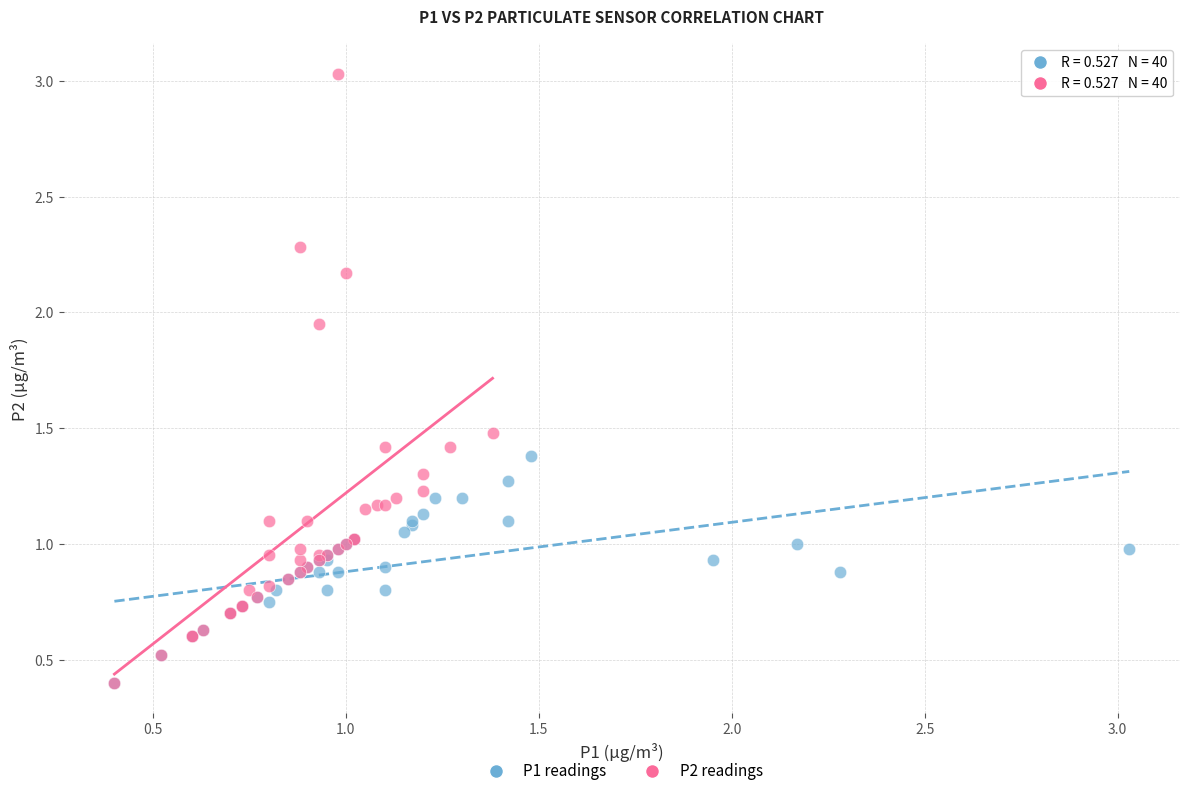

Which series reaches the maximum Y coordinate?

P2 readings